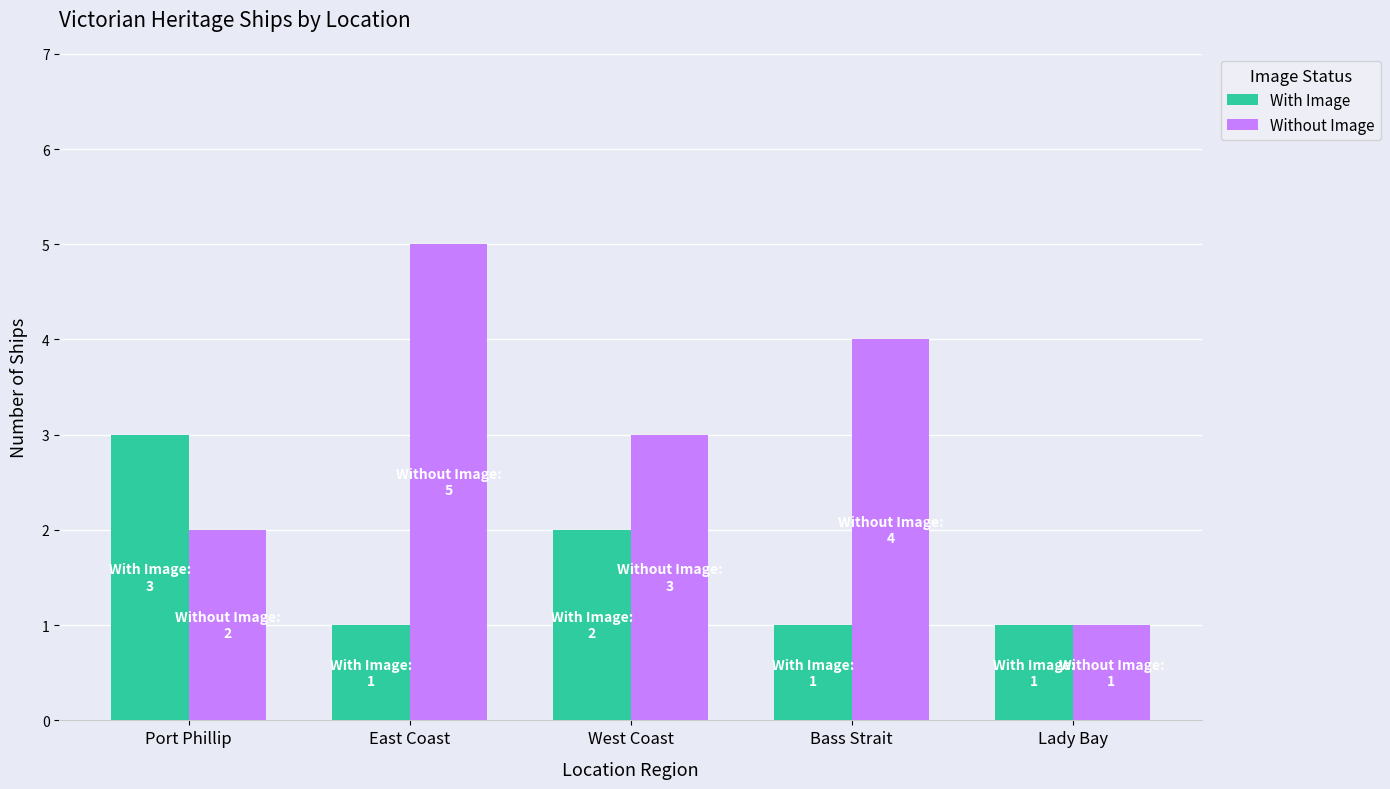

Between Bass Strait and Lady Bay, which series saw the biggest shift?

Without Image